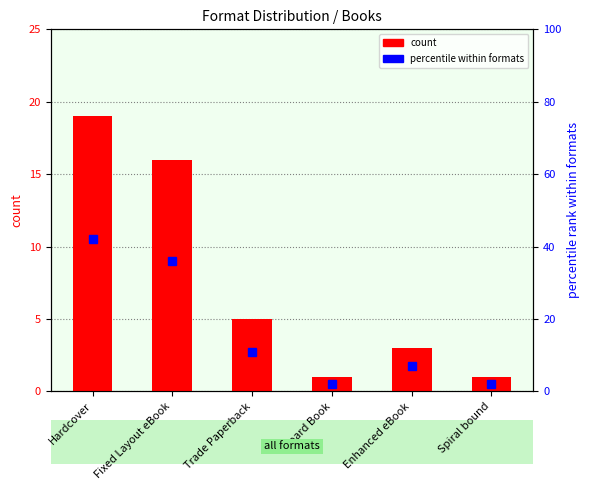

The percentile within formats series shows 3 at Spiral bound. True or false?

False